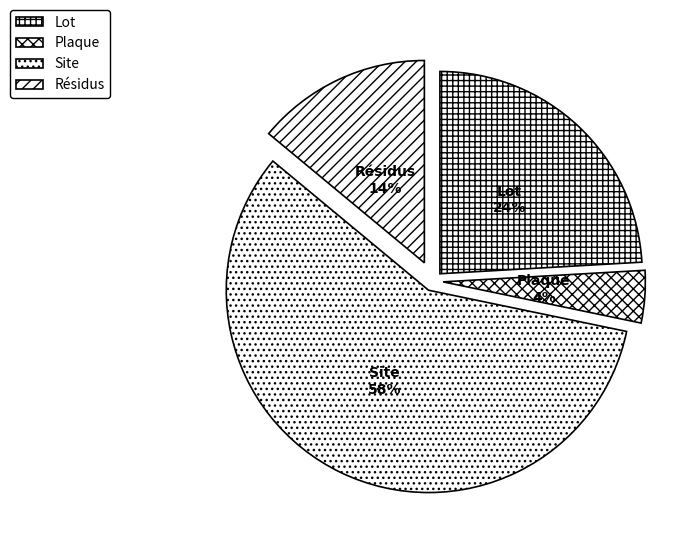

Which category accounts for the majority?

Site